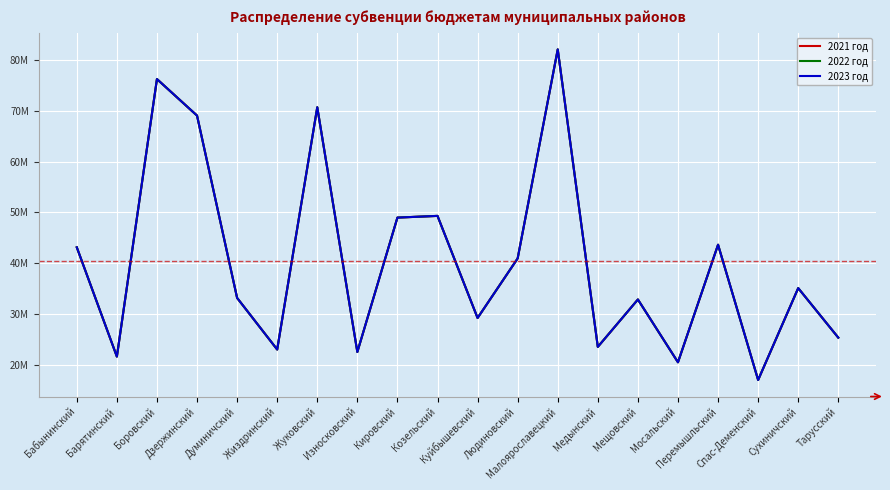

Does the chart display data point markers on the line(s)?

No